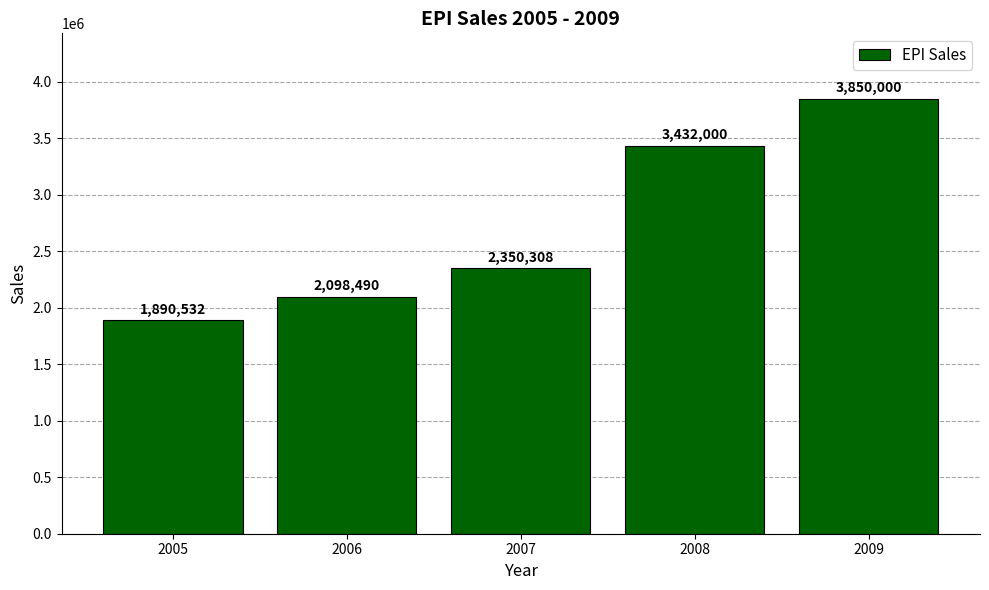

What is the change in value from 2005 to 2008?

+1541468